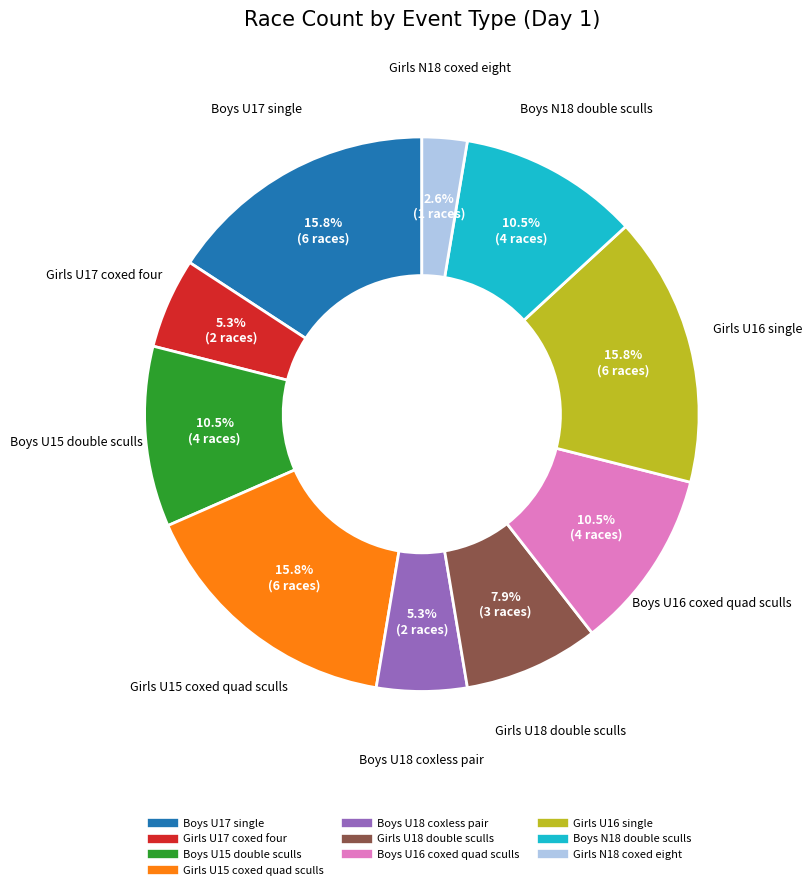

How many slices are in this pie chart?

10